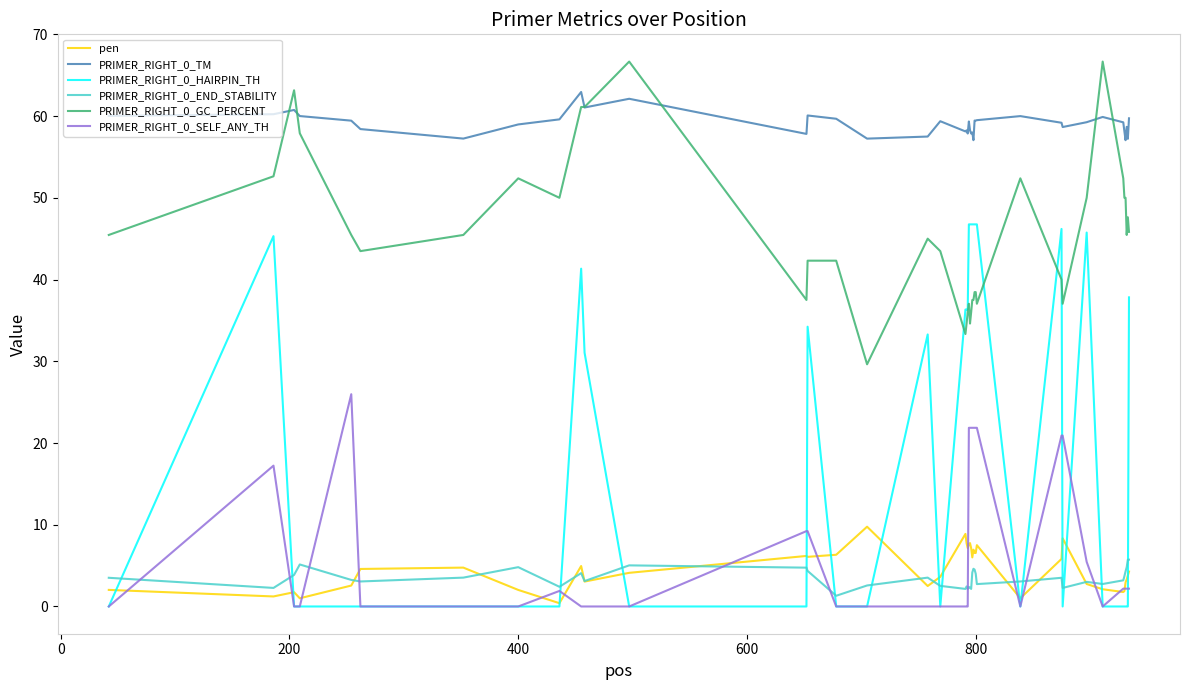

Which series has the widest spread of values?

PRIMER_RIGHT_0_HAIRPIN_TH